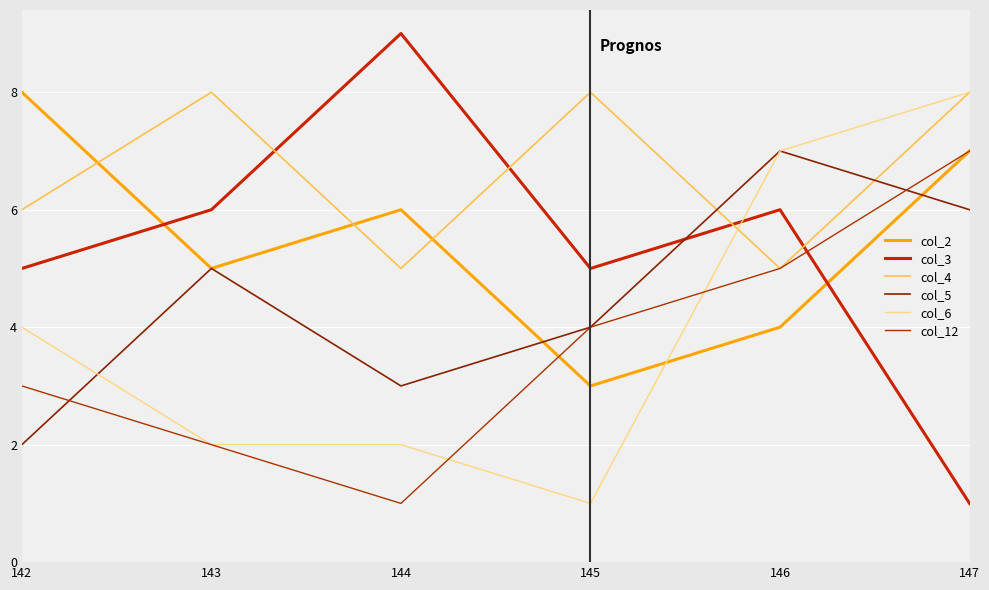

What is the difference between the maximum and minimum values in the col_2 series?

5